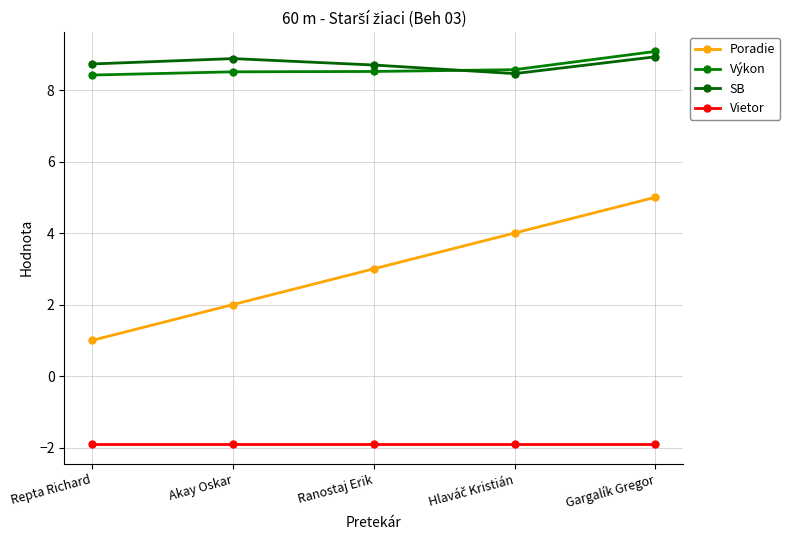

True or false: SB and Poradie cross at least once.

False